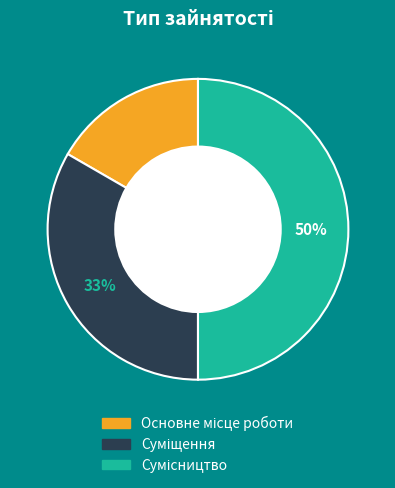

To the nearest percent, what is the difference between the largest and smallest slice percentages?

33%